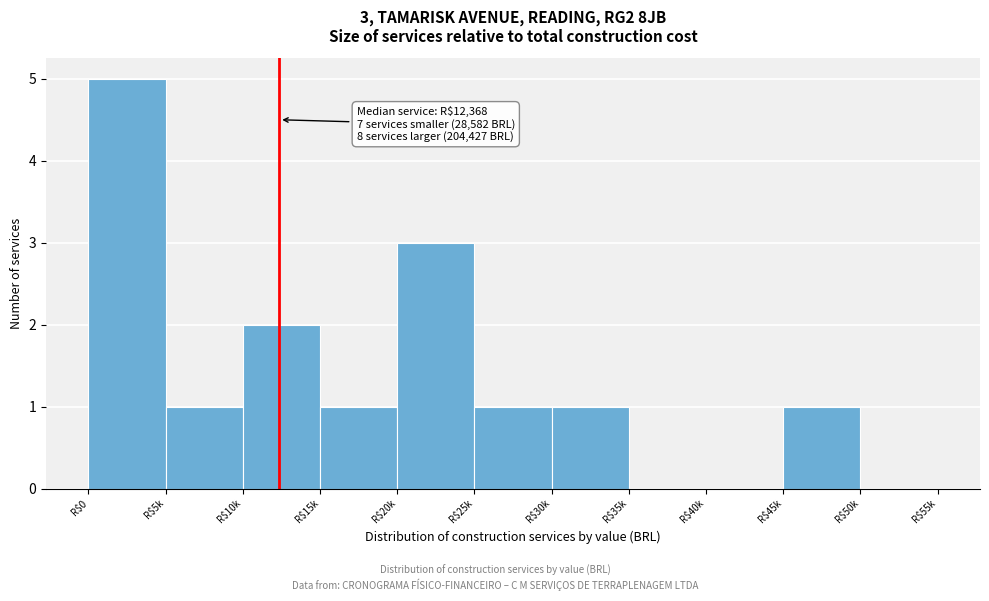

At which category does the chart reach its peak across all series?

R$0